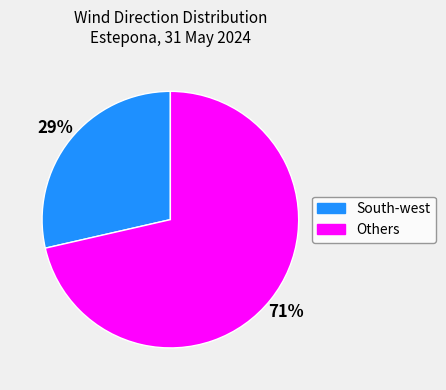

Does any single category account for the majority?

Yes